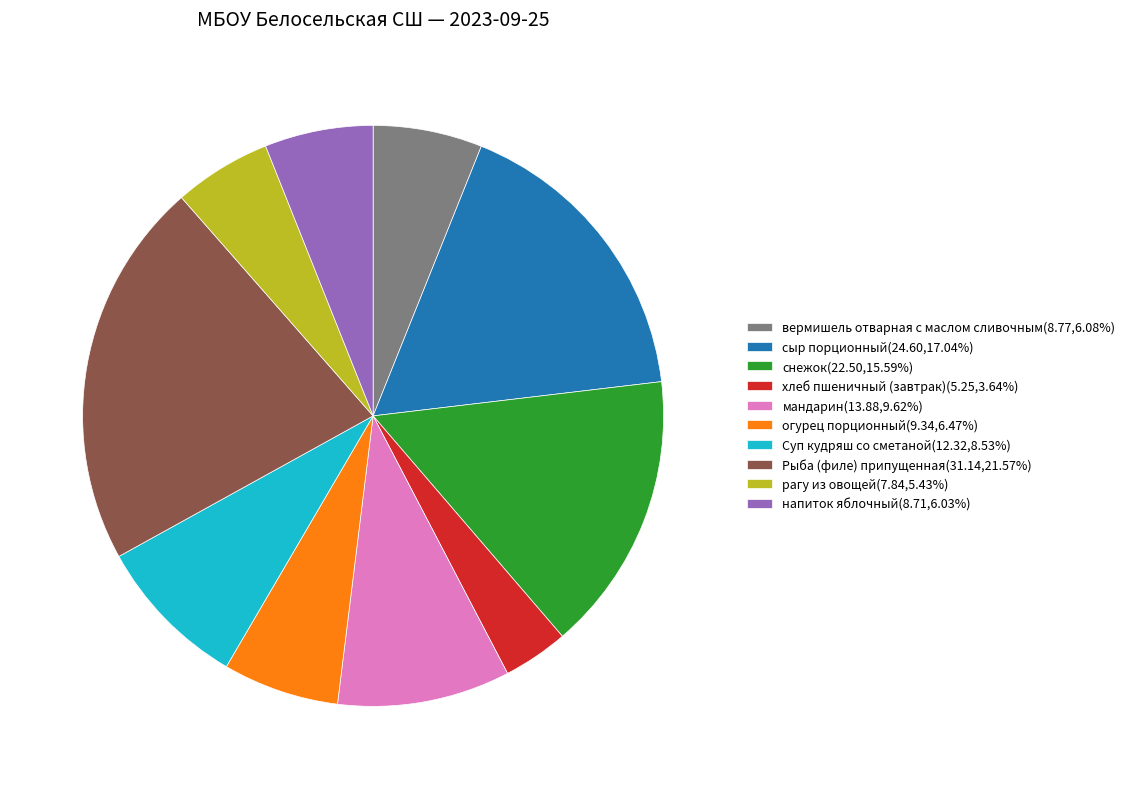

Which category has the biggest portion of the pie?

Рыба (филе) припущенная